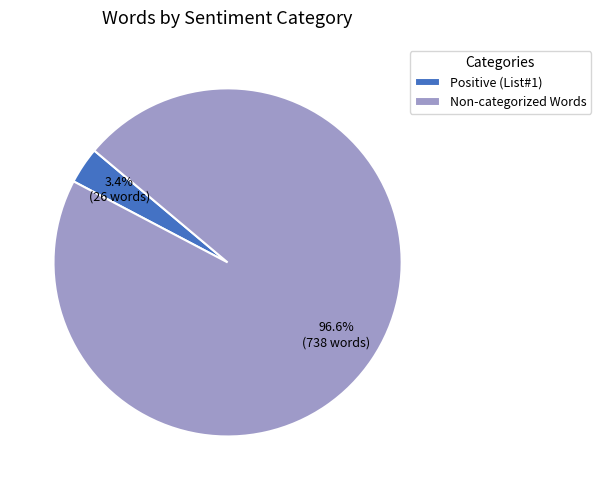

How many segments does this pie chart have?

2